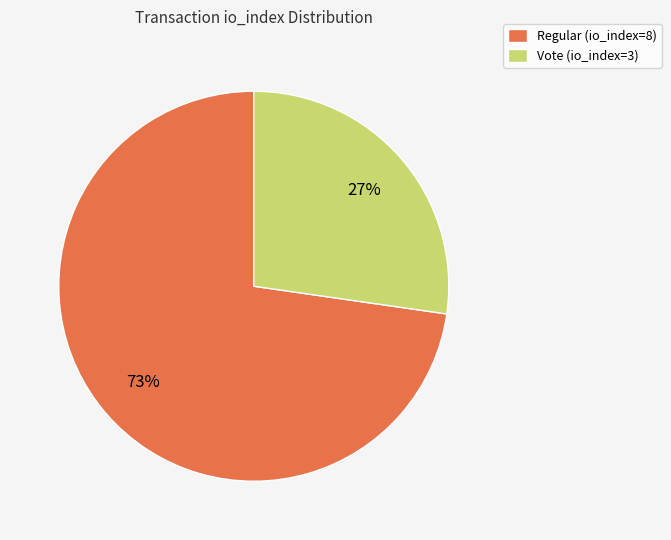

The Vote (io_index=3) slice represents 27% of the pie. True or false?

True